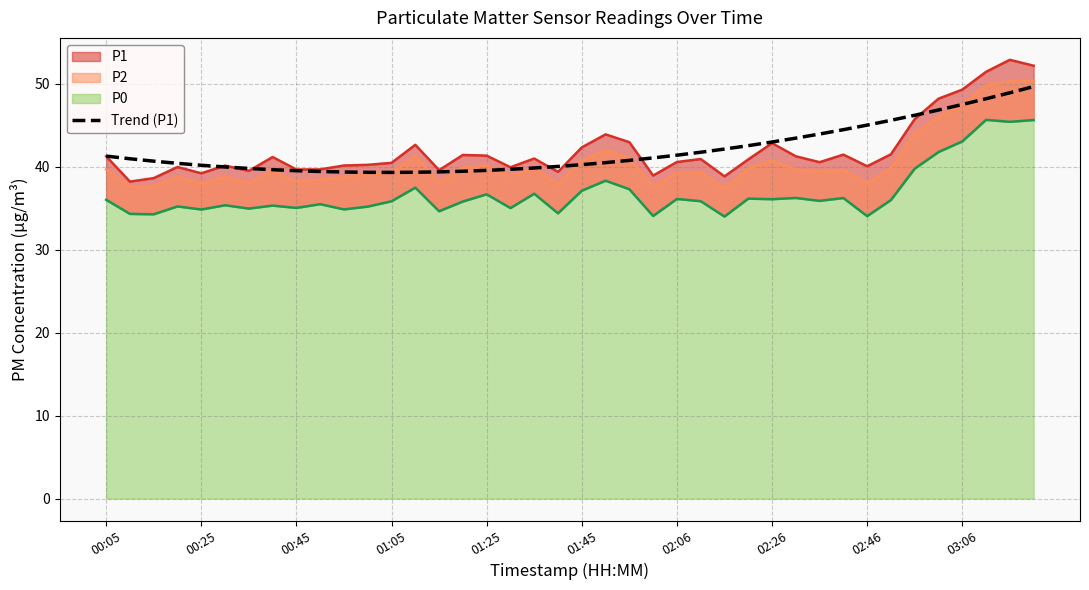

Where does the data first go above 40?

00:05